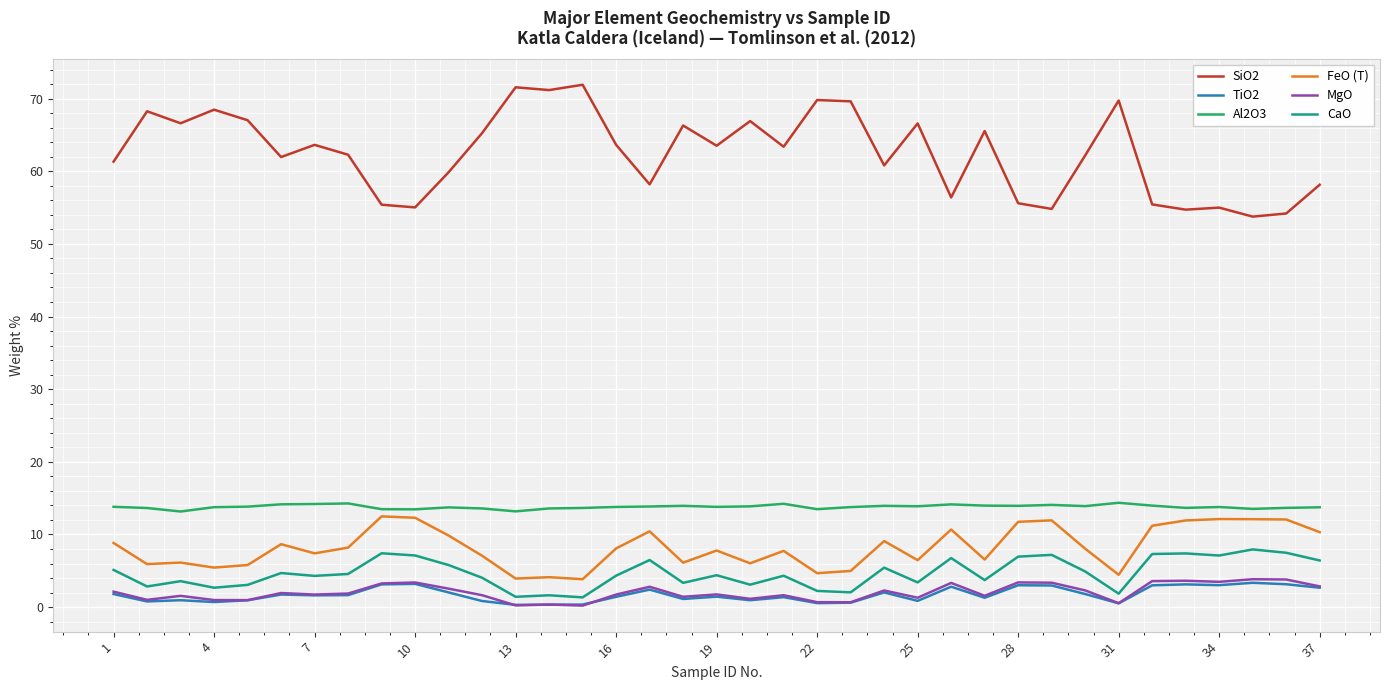

Which series has the largest range (max minus min)?

SiO2